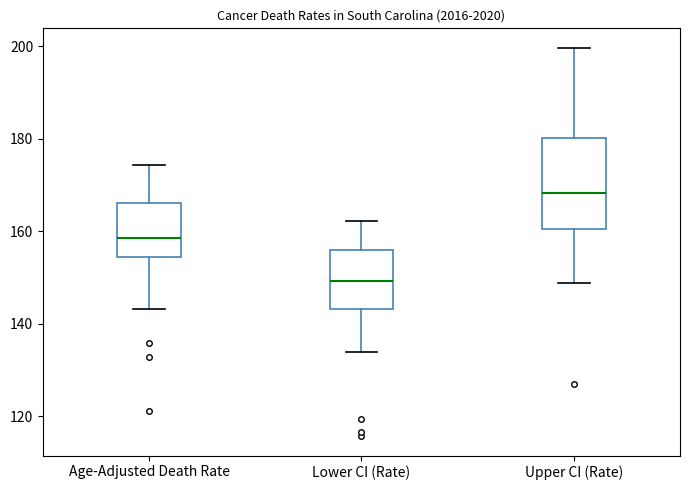

Which box is the tallest, from its lower edge to its upper edge?

Upper CI (Rate)